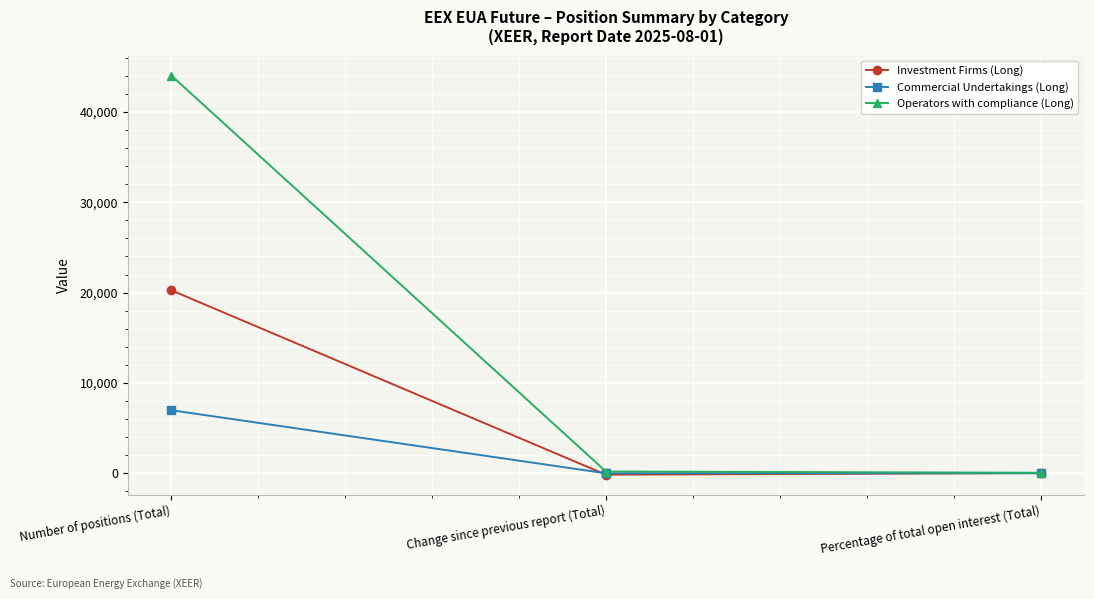

List the series in order of their peak value, highest first.

Operators with compliance (Long), Investment Firms (Long), Commercial Undertakings (Long)